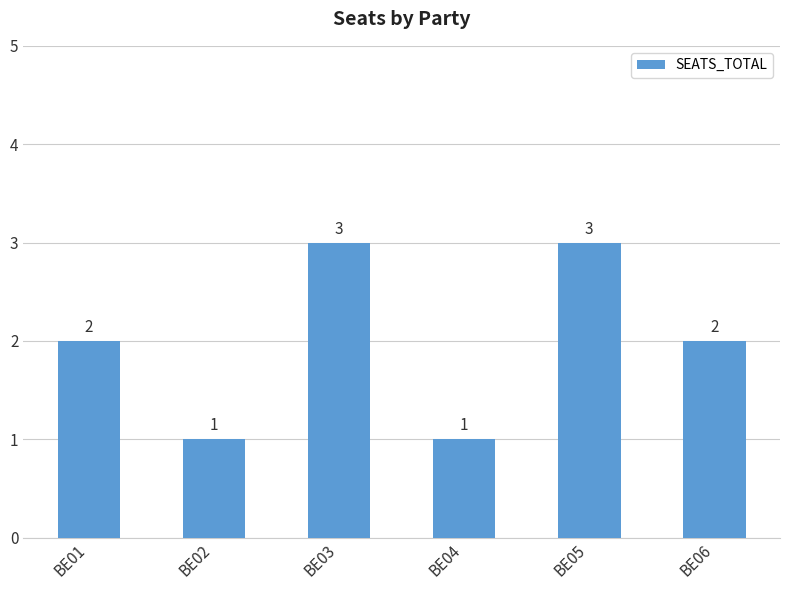

How many distinct data groups are displayed?

1